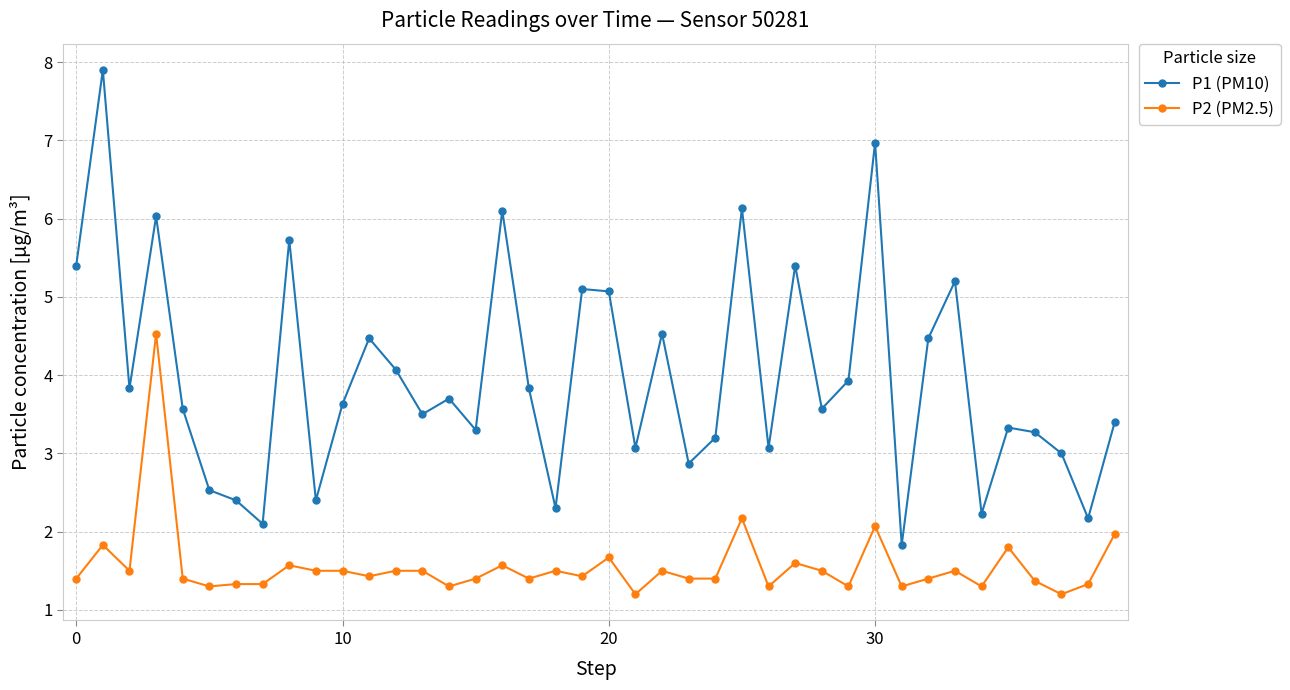

Which series has the widest spread of values?

P1 (PM10)